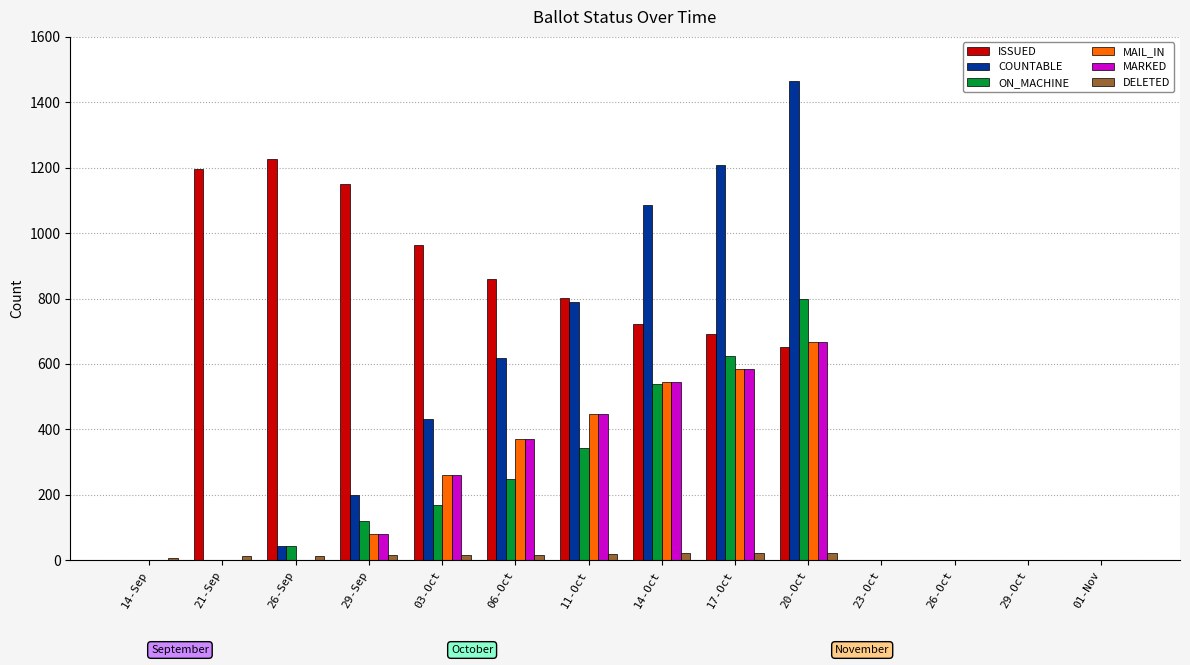

The ON_MACHINE series shows 424 at 14-Sep. True or false?

False